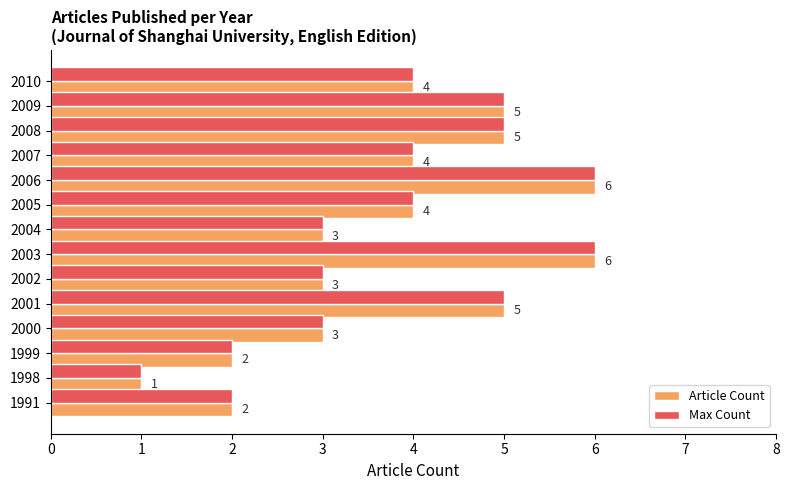

What is the approximate value of Max Count at 2001?

5